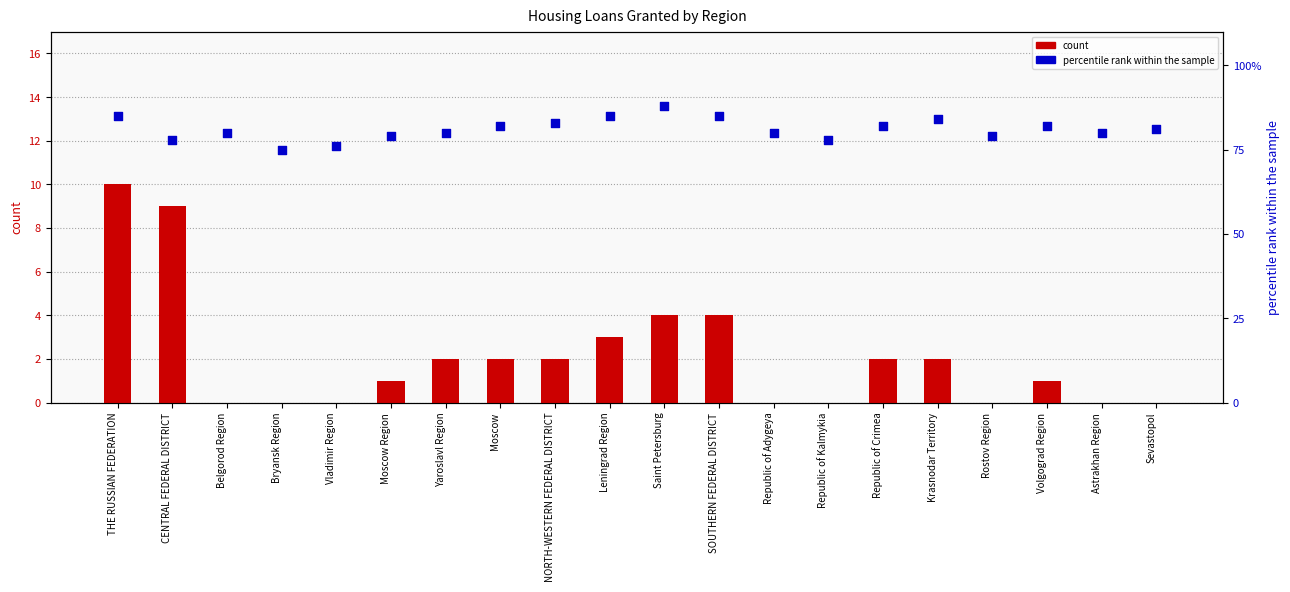

Which series reaches the maximum Y coordinate?

percentile rank within the sample